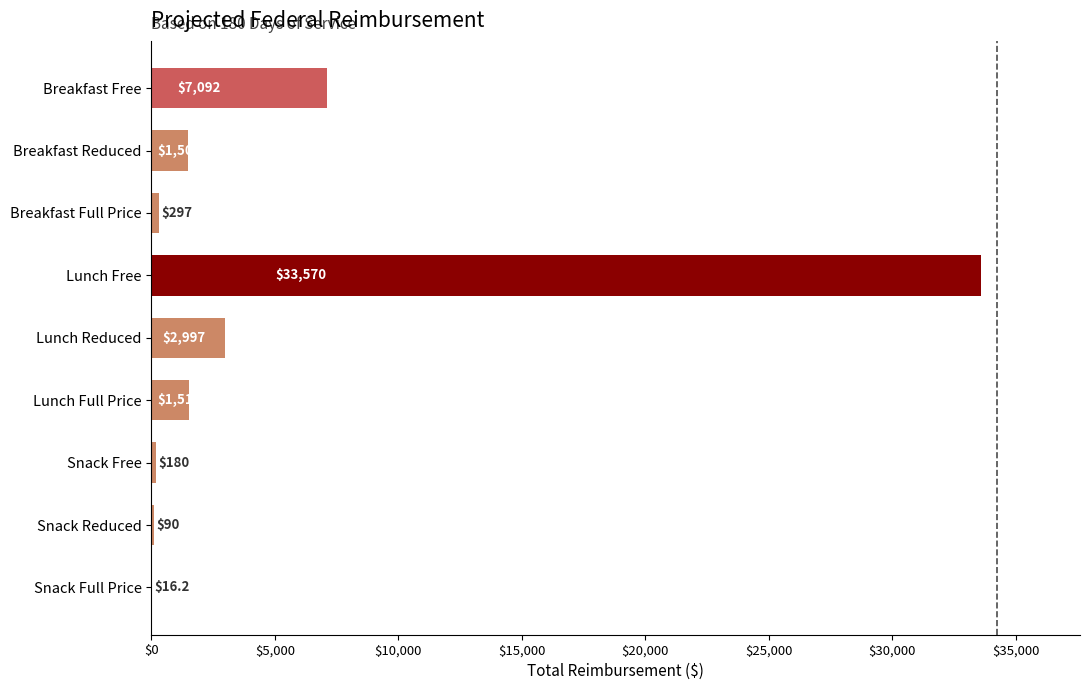

Where is the data nearest to the value 16793?

Breakfast Free